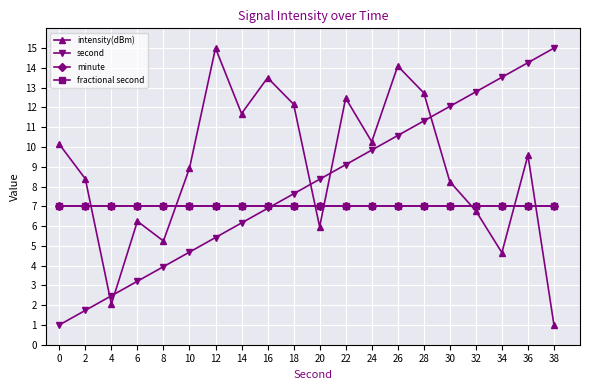

Which series ends up on top after the final intersection of intensity(dBm) and second?

second